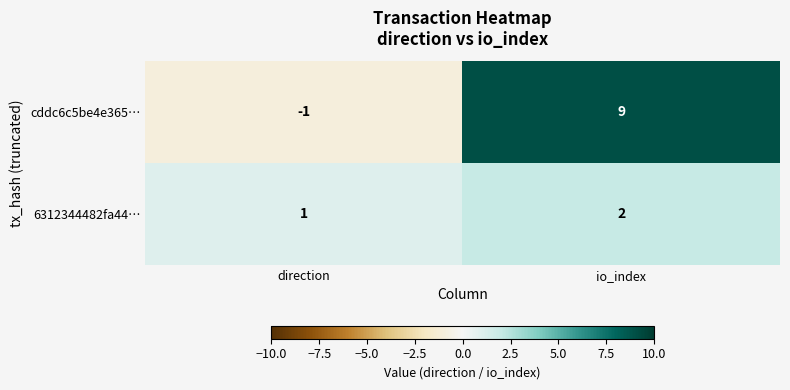

Which category has the highest value in the cddc6c5be4e365… series?

io_index